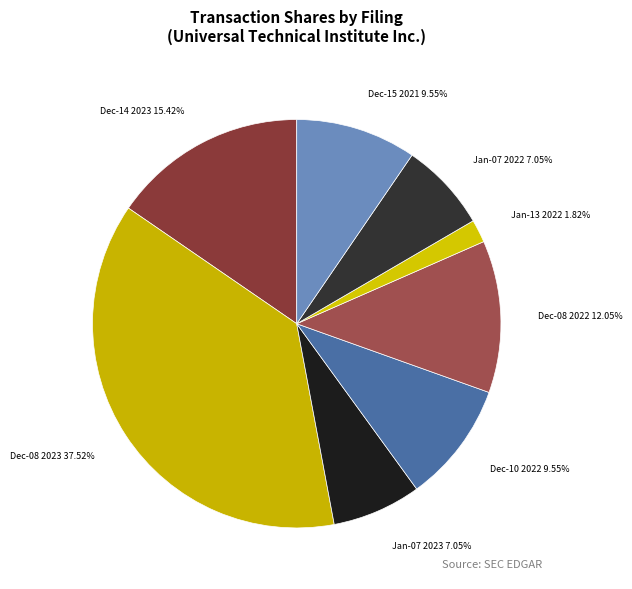

Do Dec-10 2022 and Jan-13 2022 together represent more than half of the pie?

No